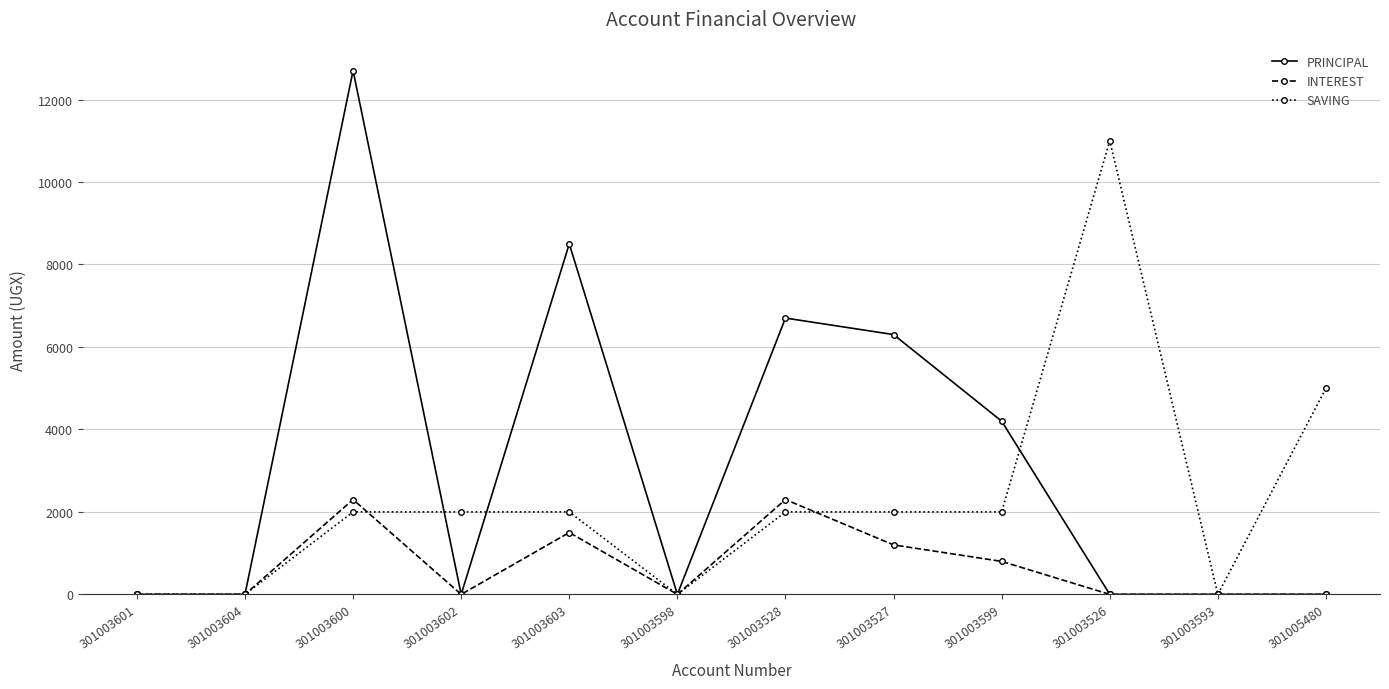

What is the greatest value displayed?

12700